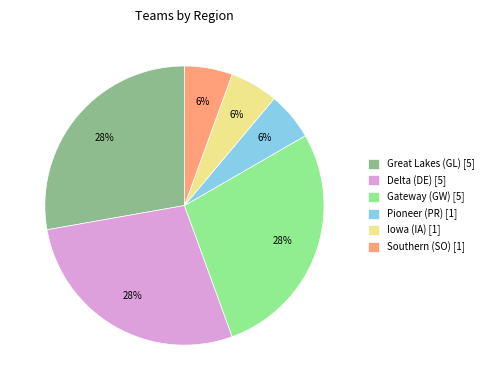

The Gateway (GW) [5] slice represents 28% of the pie. True or false?

True